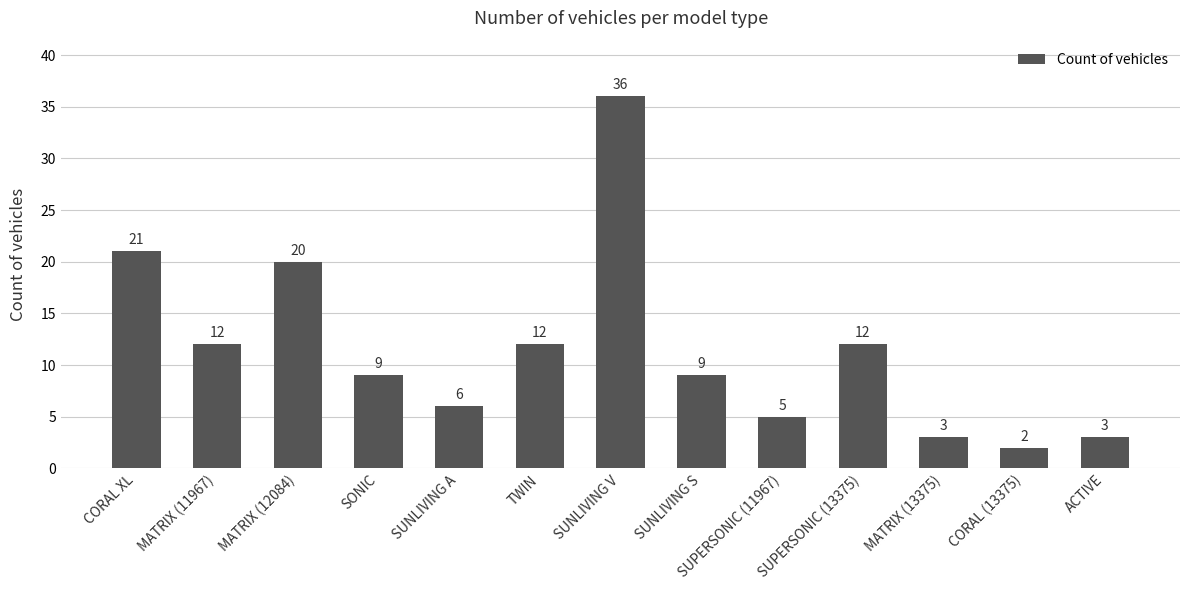

Between SUNLIVING V and CORAL XL, which is larger?

SUNLIVING V